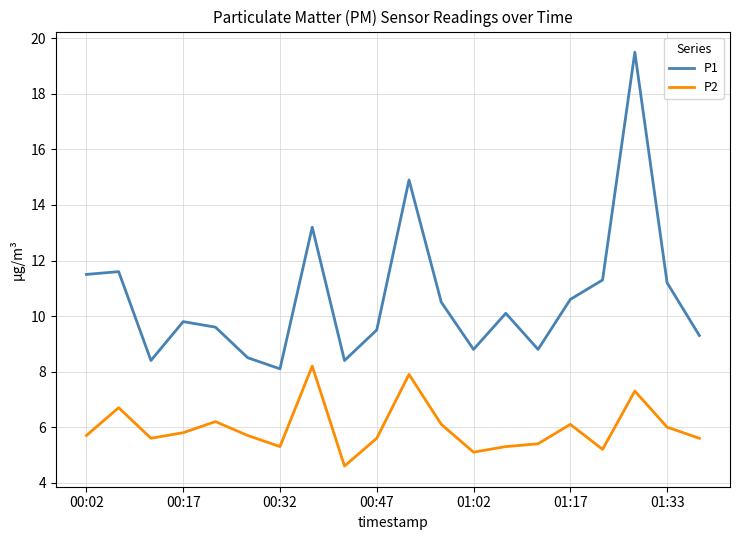

True or false: P1 and P2 cross at least once.

False